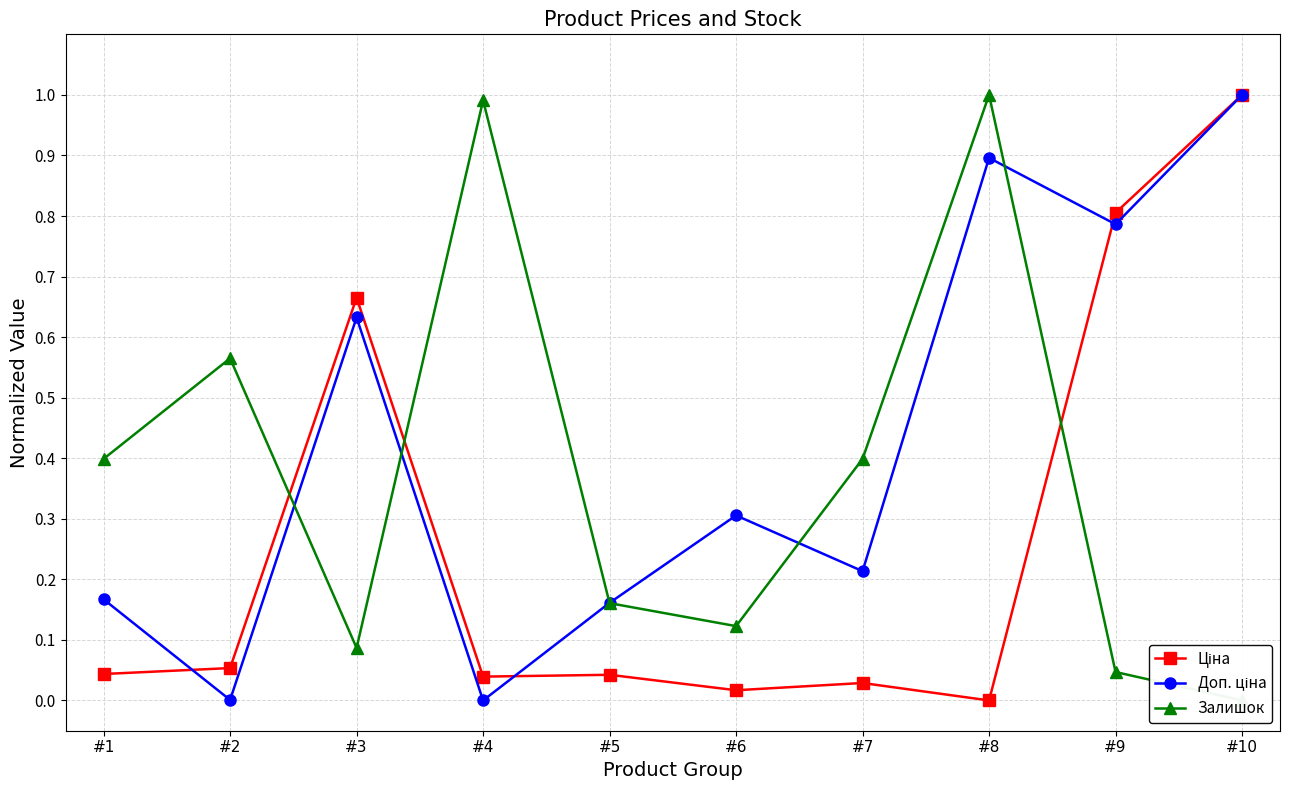

Which series has the largest total across all categories?

Доп. ціна